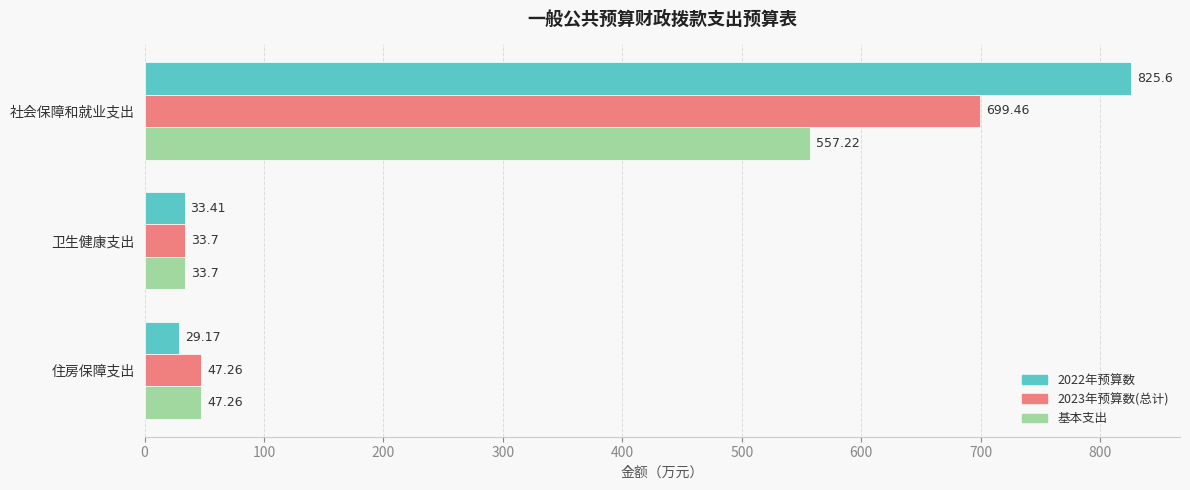

Rank the series by their average value, from lowest to highest.

基本支出, 2023年预算数(总计), 2022年预算数